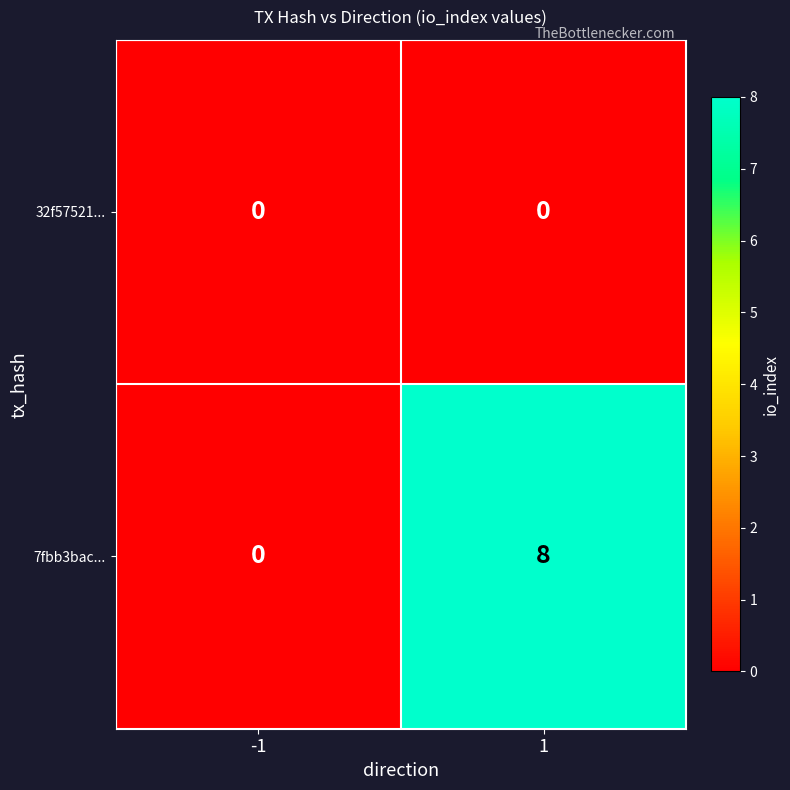

What is the sum of all 7fbb3bac... values?

8